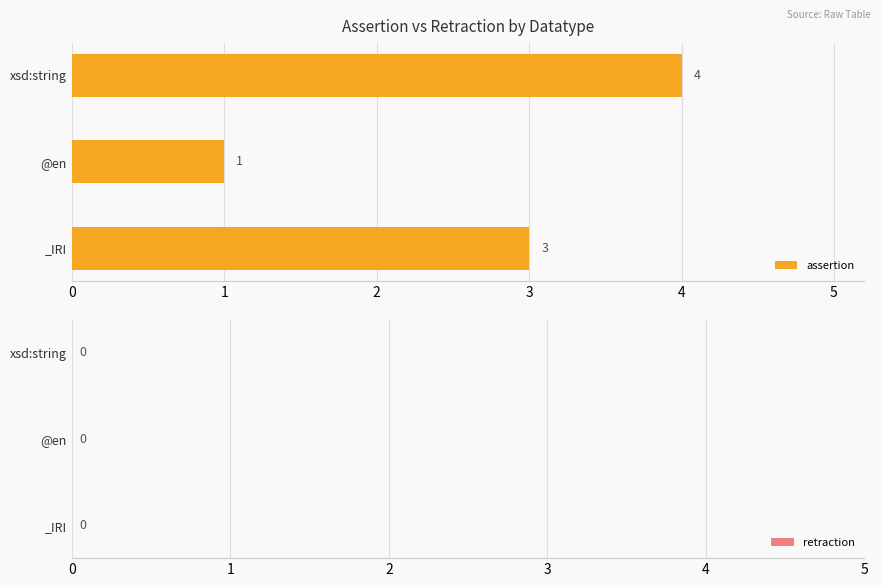

True or false: the data shows 4 at xsd:string.

True